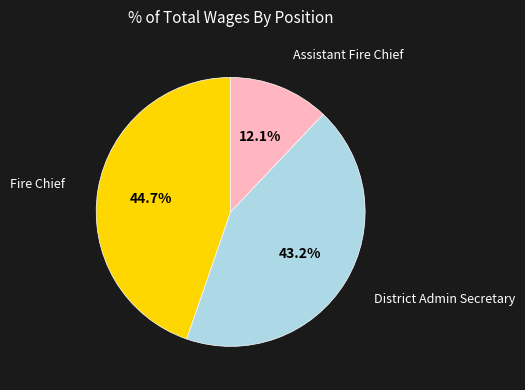

Is there any slice that represents more than half of the pie?

No